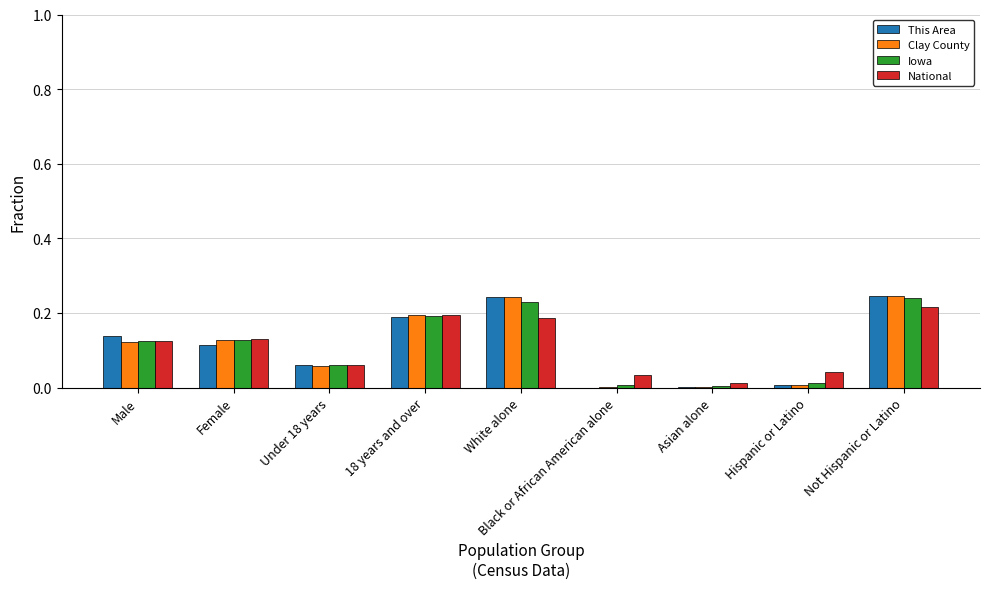

What is the sum of all National values?

1.0